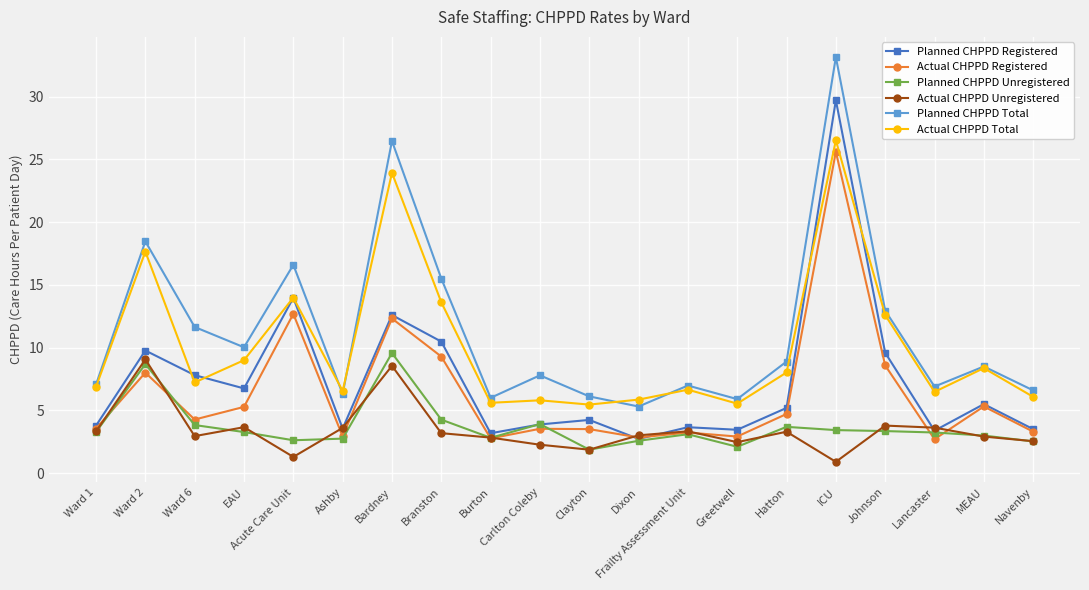

What position from the right is Carlton Coleby?

11